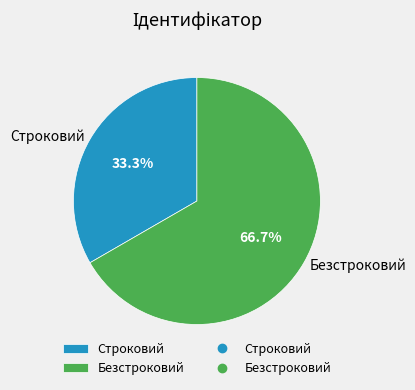

Combined, what portion of the pie is Строковий and Безстроковий?

100.0%